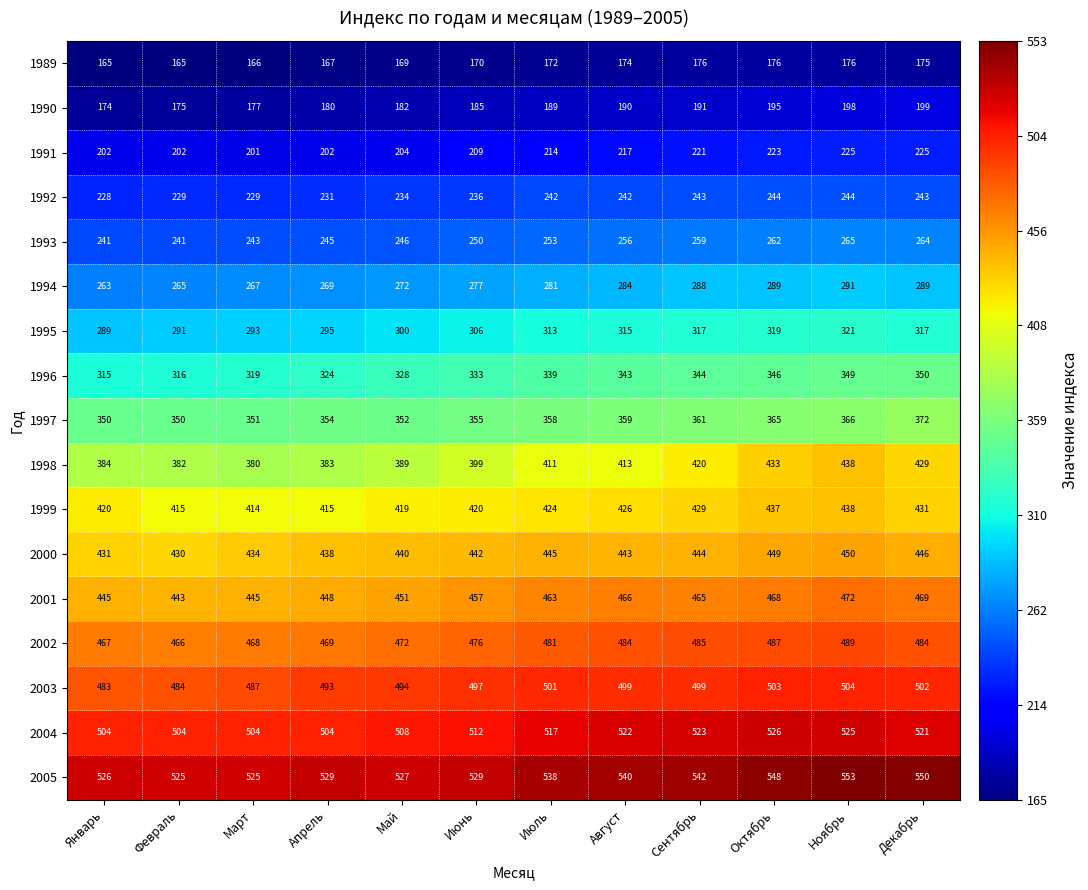

What is the approximate value of 2004 at Июнь, to the nearest 5?

510